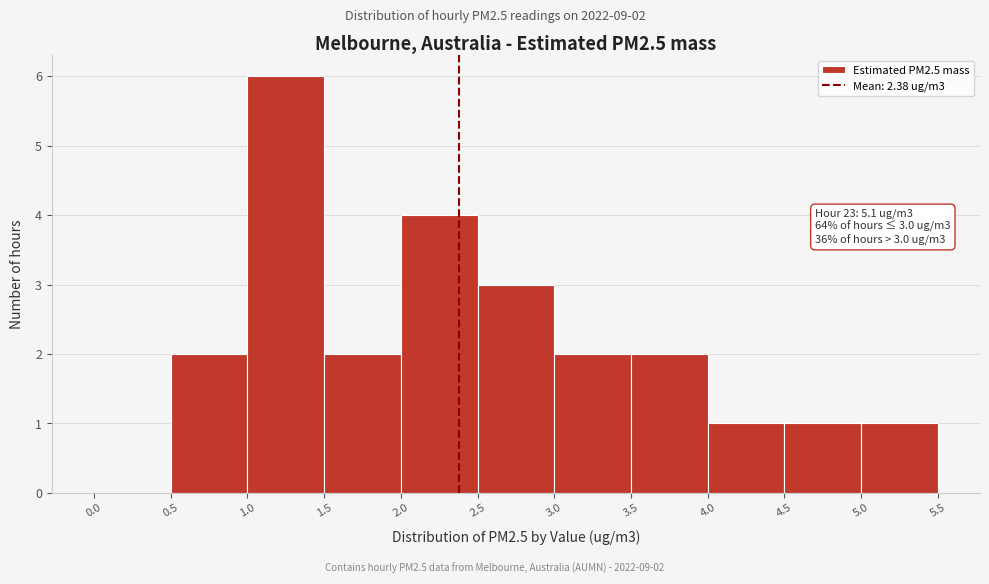

Over which range of the x-axis is the bar tallest?

1.0 to 1.5